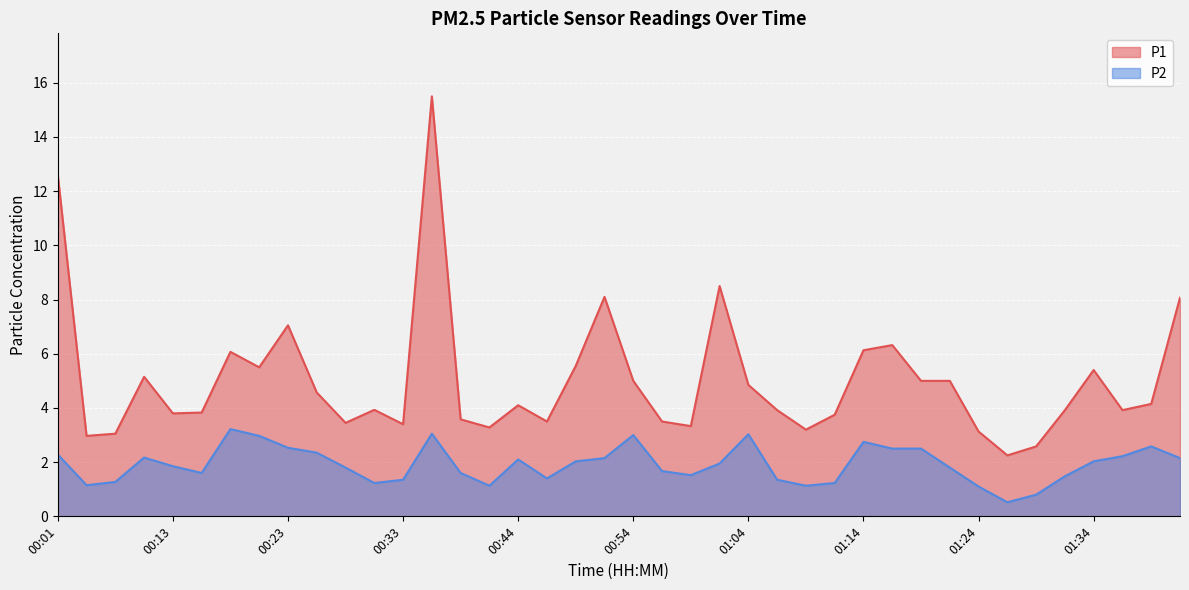

What is the value of the P2 point at the 22nd from the left?

1.7